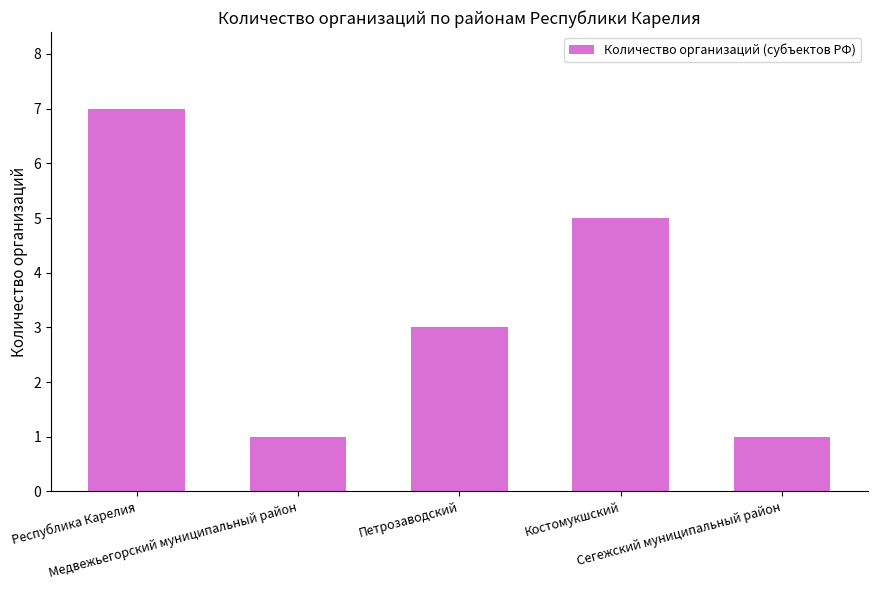

What is the label of the 3rd bar from the right?

Петрозаводский